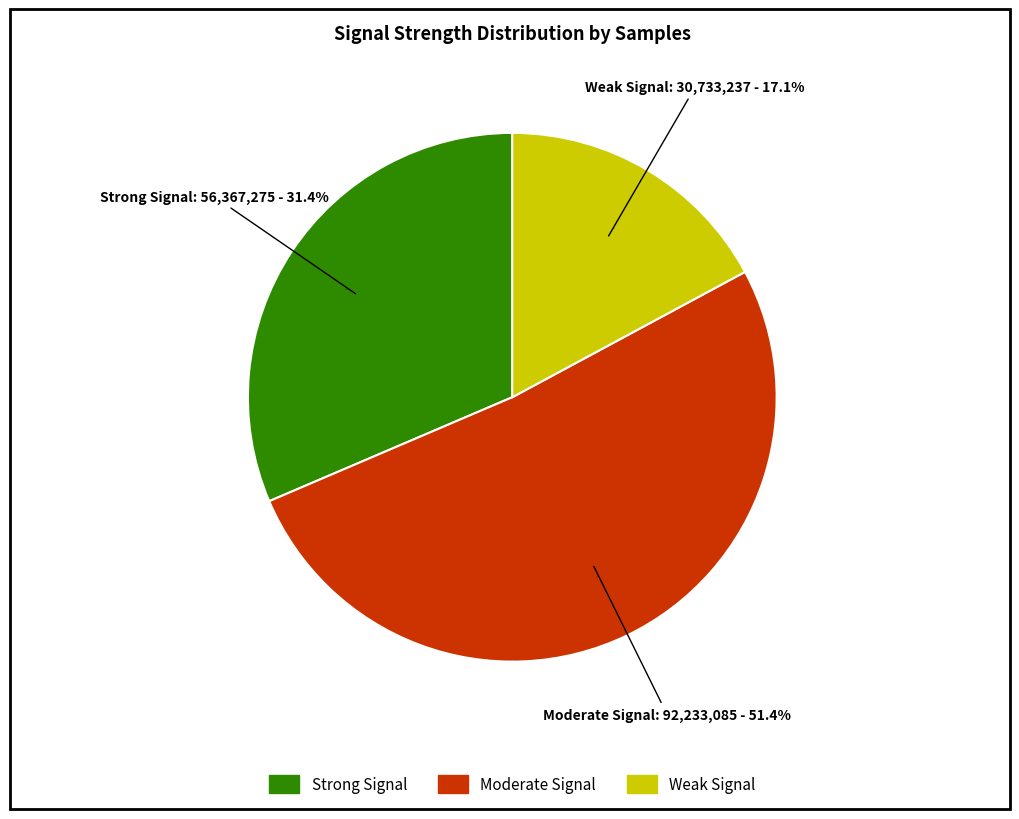

Is there a majority slice in this chart?

No